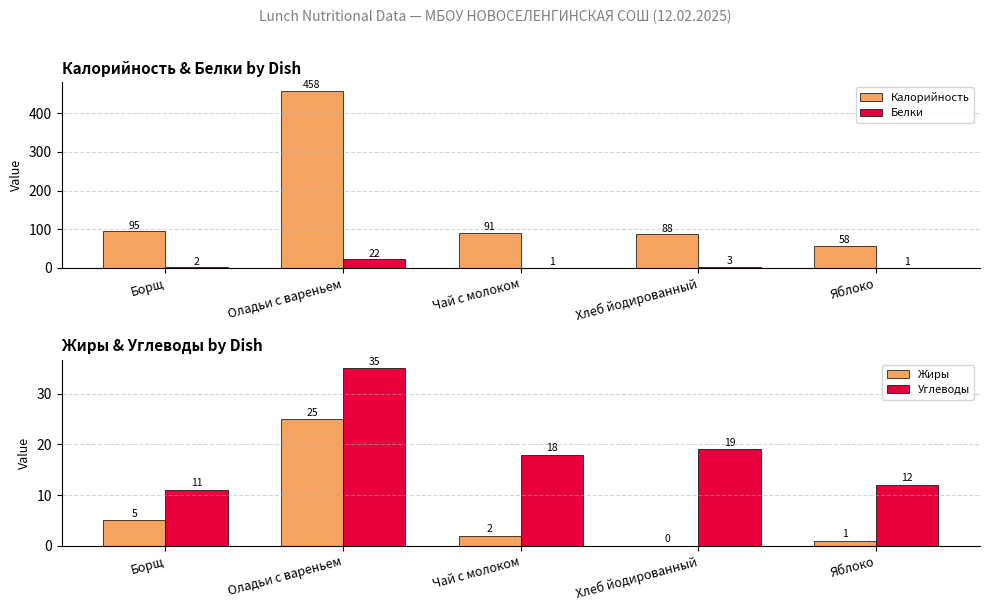

What is the total value across all series at Борщ?

113